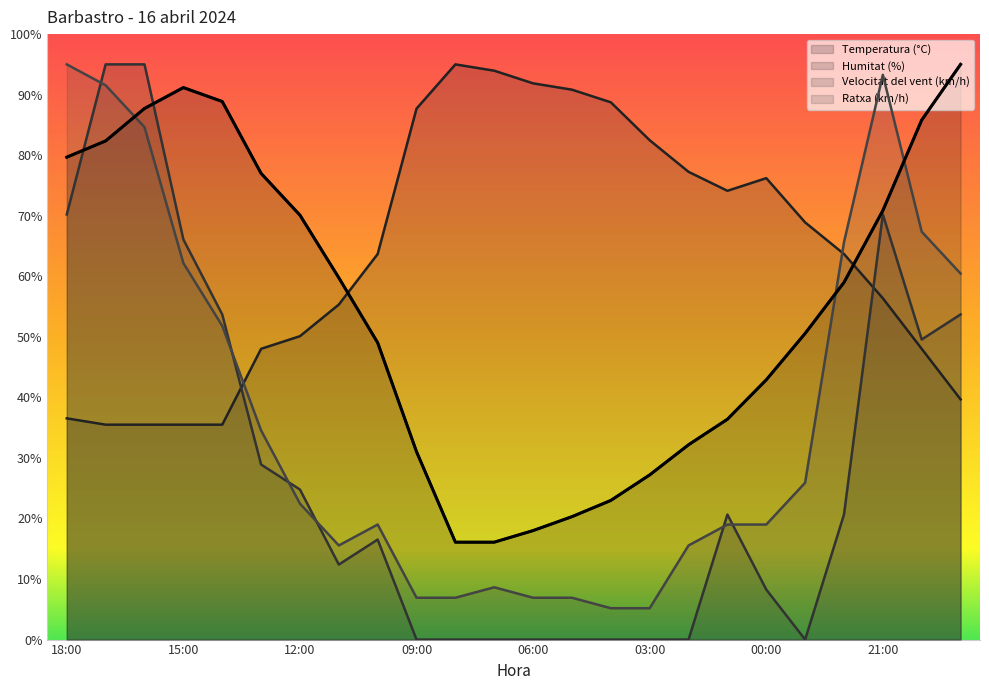

How many data points in Ratxa (km/h) are less than 22?

12